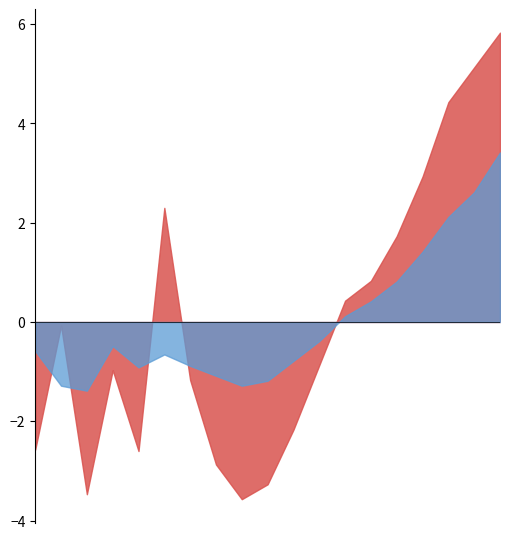

What is the minimum value shown in the chart?

-3.6